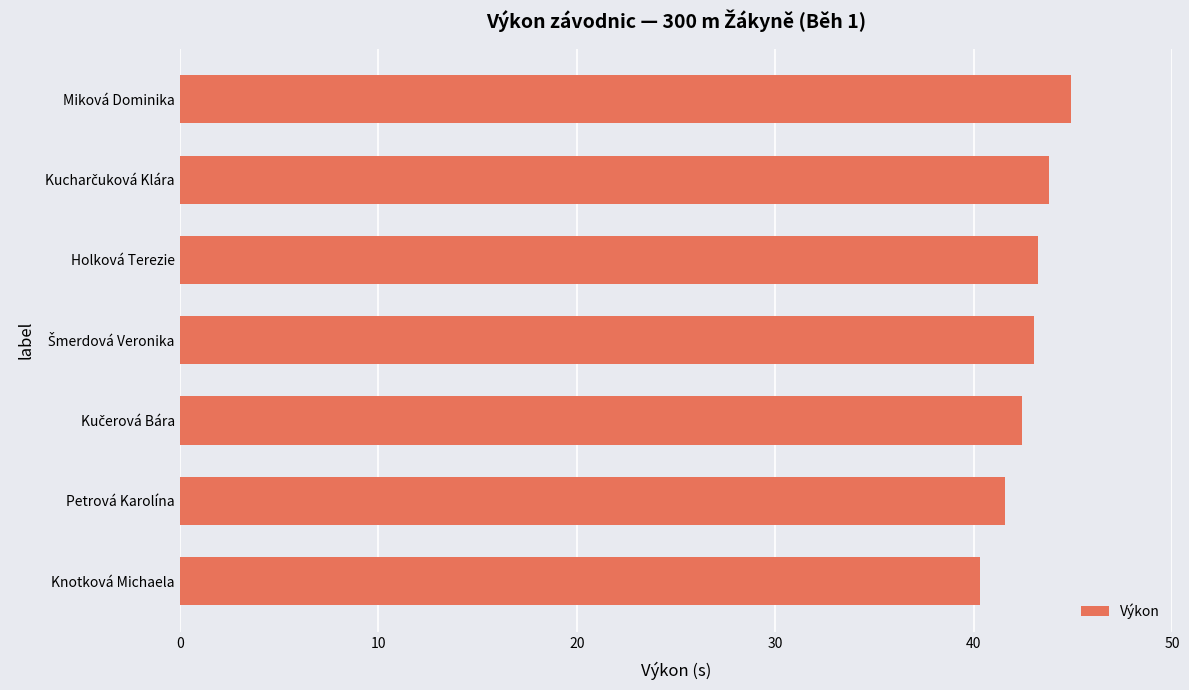

Reading bottom to top, list all the values displayed in this chart.

40.3	41.6	42.4	43.0	43.3	43.8	44.9